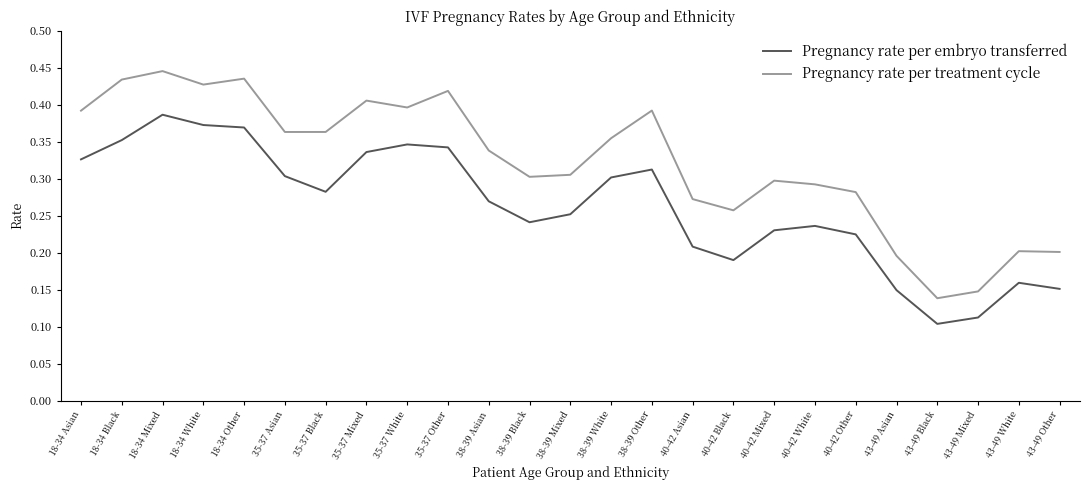

At which label does Pregnancy rate per embryo transferred reach its minimum?

43-49 Black